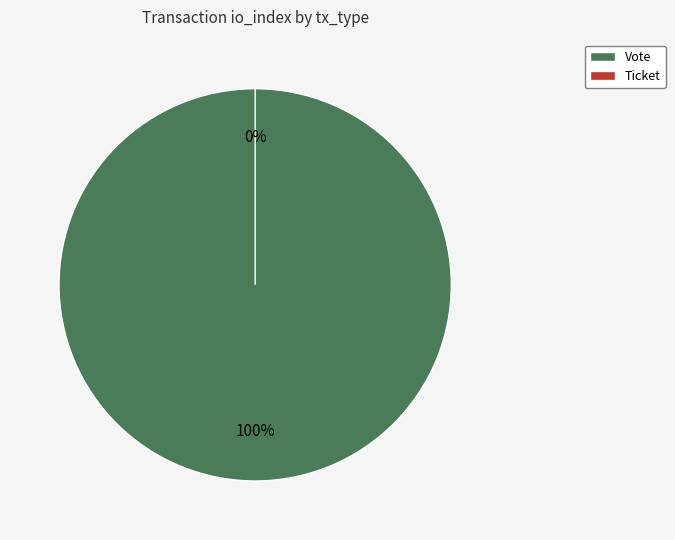

How many slices are in this pie chart?

2